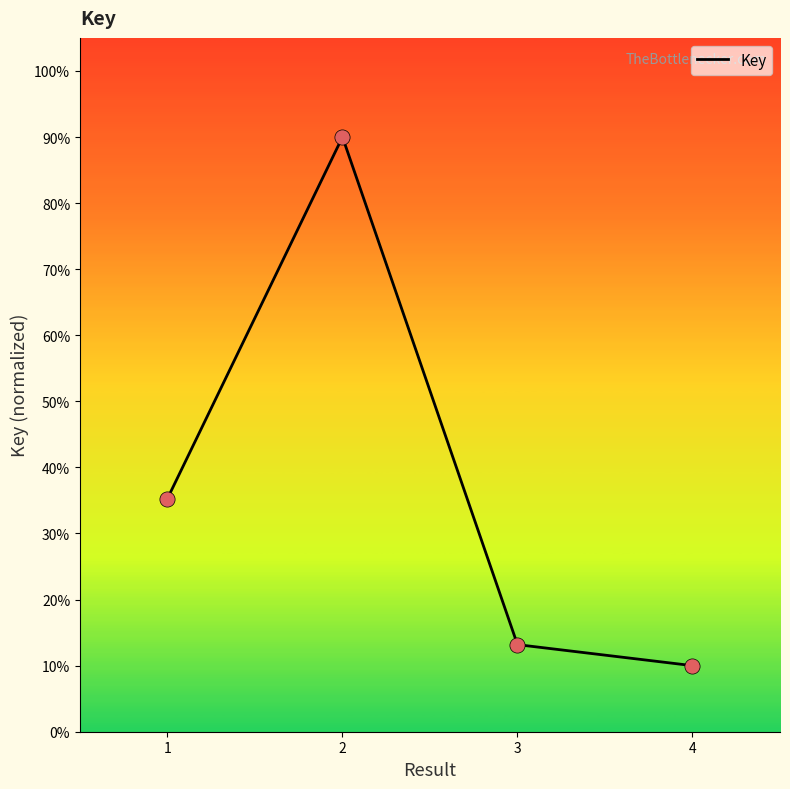

Between 4 and 1, which is larger?

1